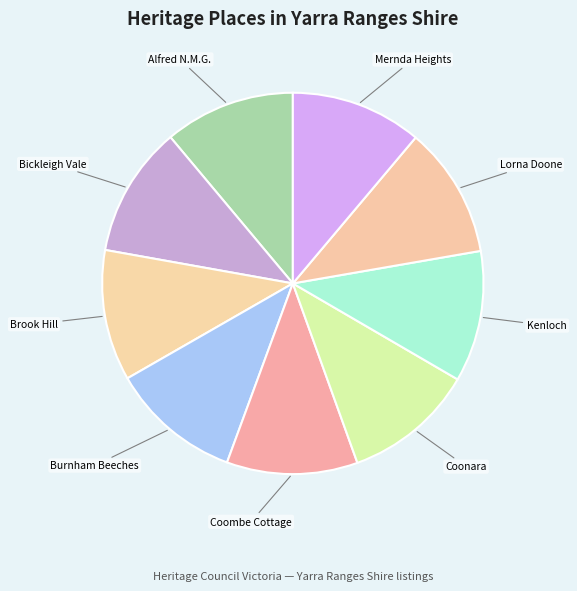

How many segments does this pie chart have?

9